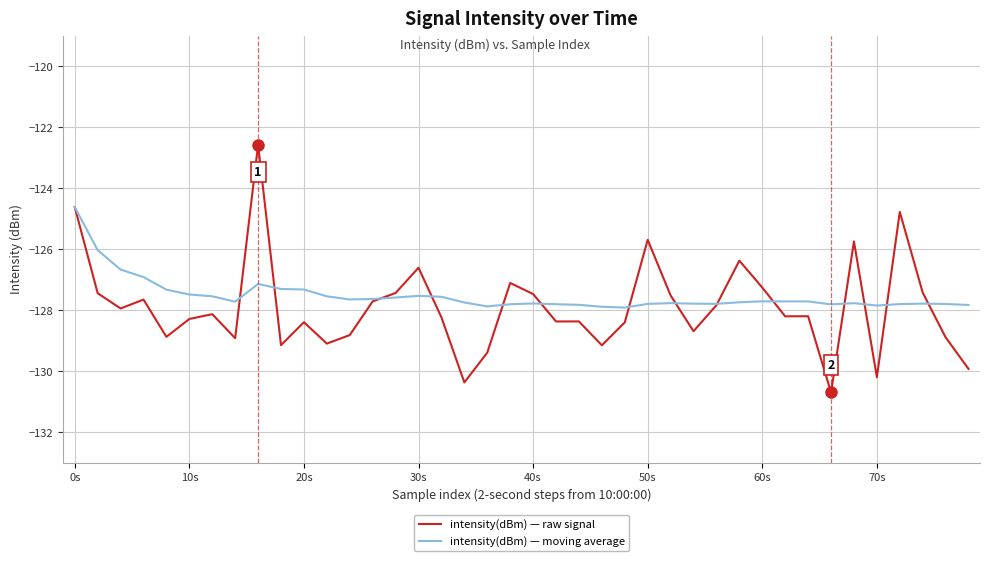

How many lines are shown in the chart?

2